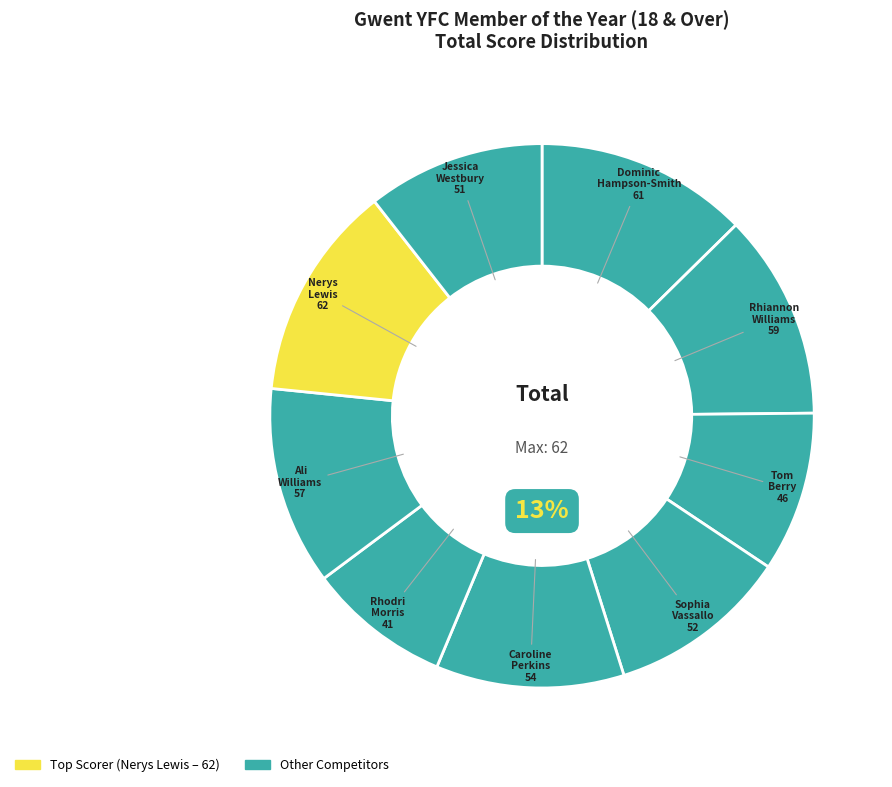

To the nearest percent, what is the difference between the largest and smallest slice percentages?

4%